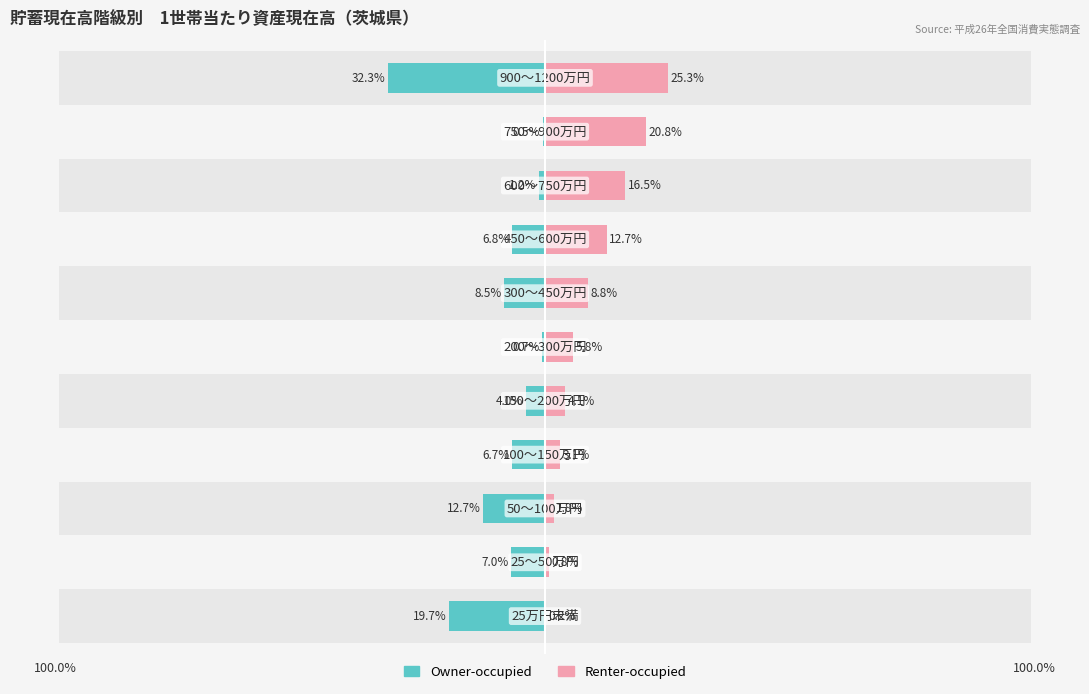

What is the sum of the Owner-occupied values at 7 and 1?

-13.8